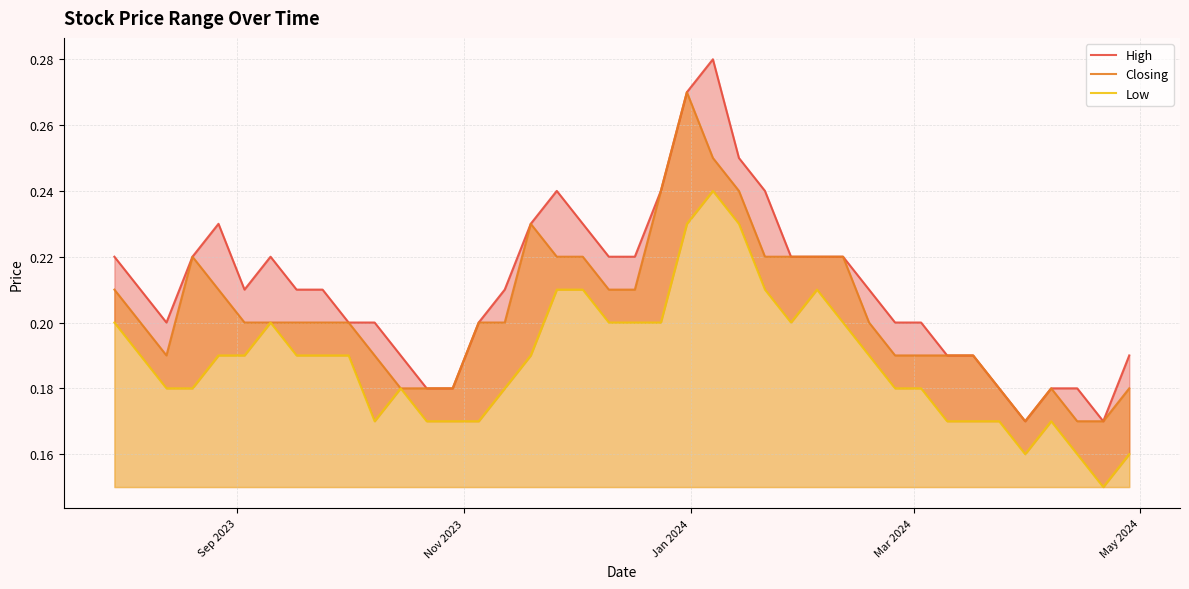

True or false: Closing and Low intersect in this chart.

False